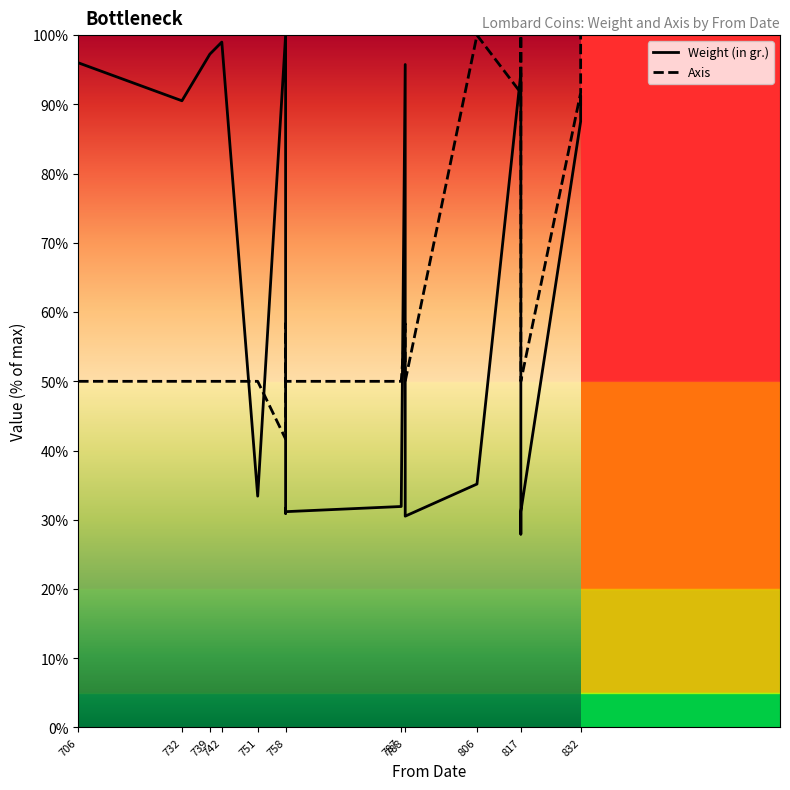

What is the sum of all Weight (in gr.) values?

1257.7